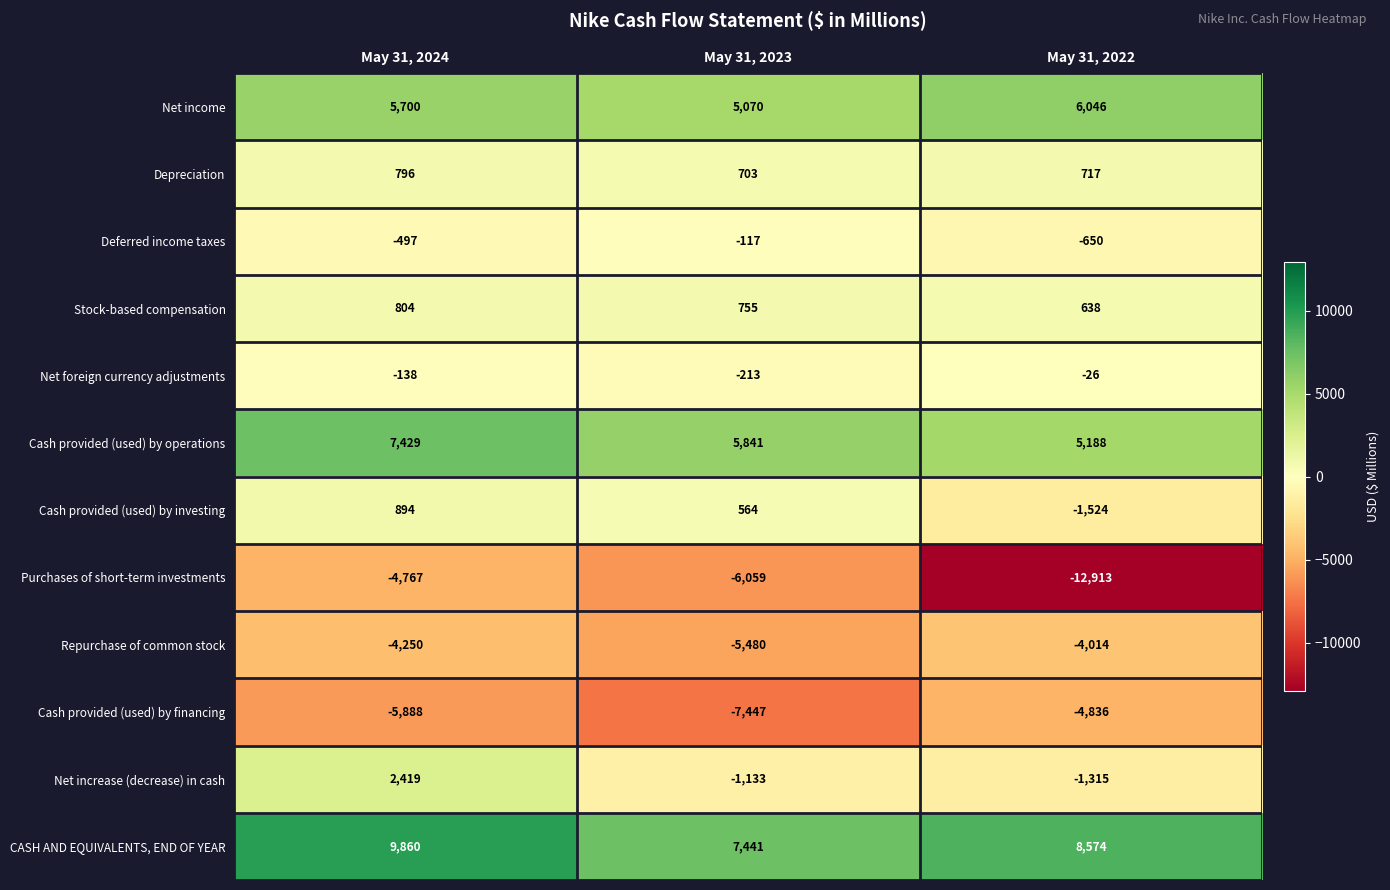

What is the difference between the highest and lowest values at May 31, 2023?

14888